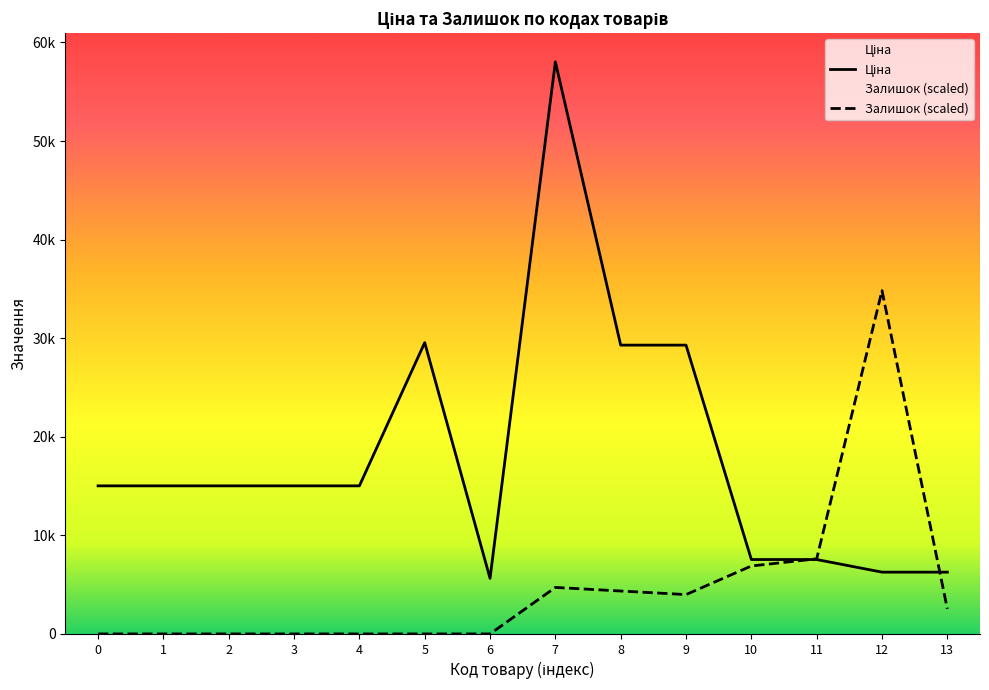

Where do Ціна and Залишок (scaled) first cross each other?

10 and 11